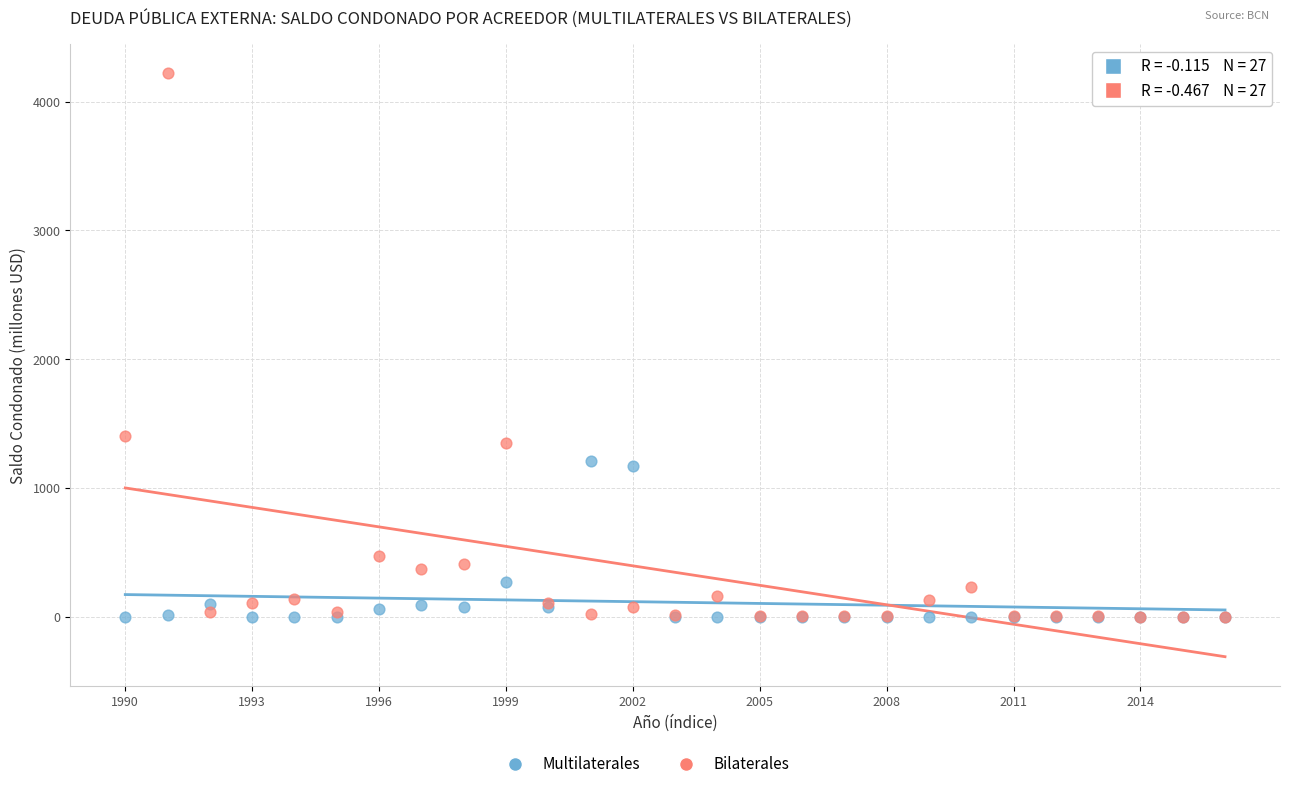

In the Multilaterales series, what Y value is closest to 605?

267.6